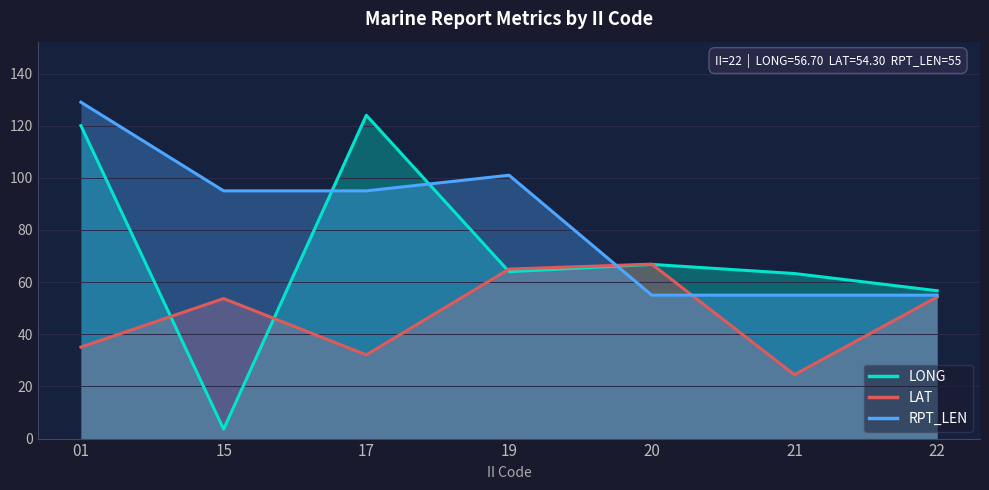

Which has a higher value, 22 or 15?

22